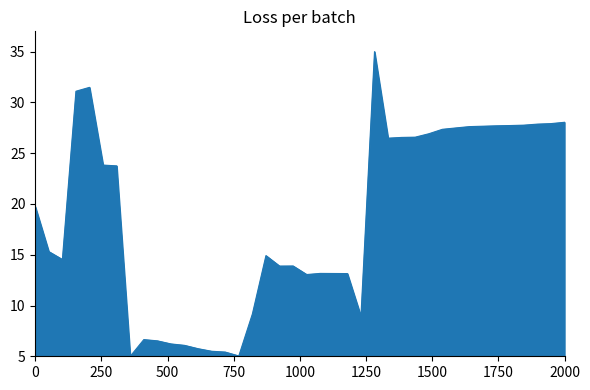

What is the maximum value shown in the chart?

35.0